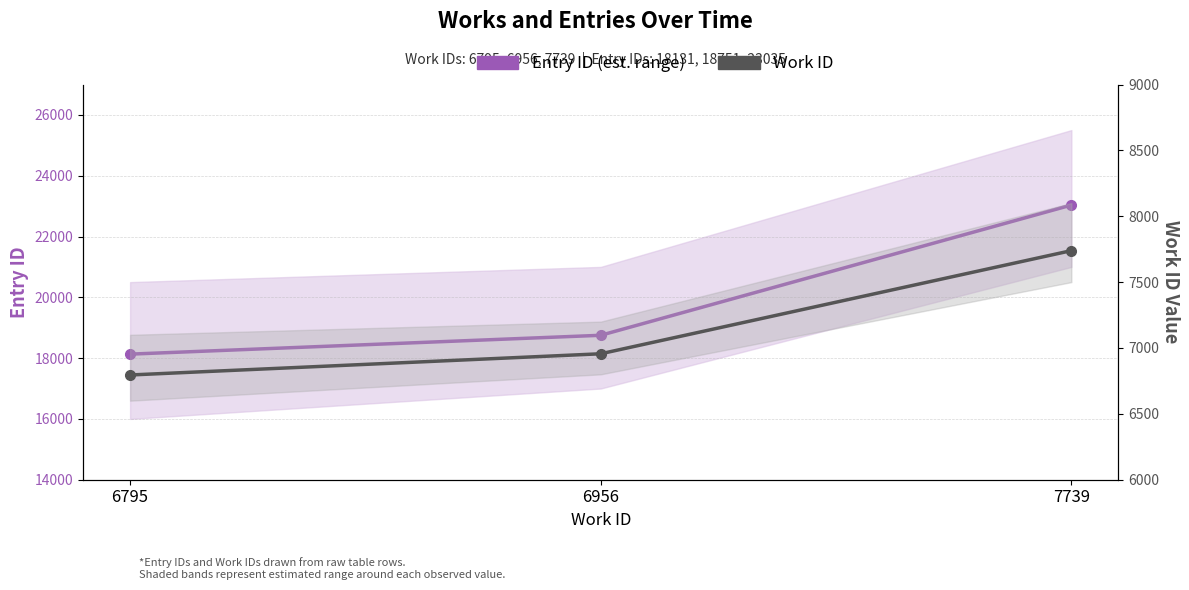

How many data points in Work ID are less than 6956?

1